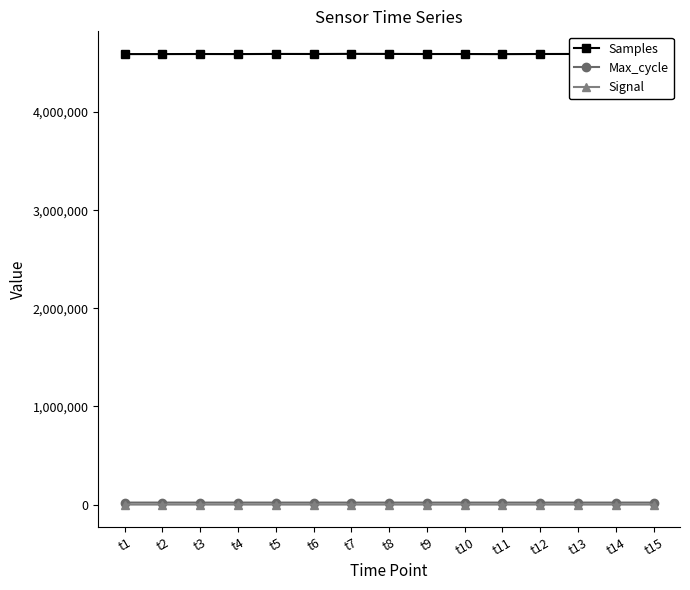

What is the sum of the Max_cycle values at t5 and t8?

40002